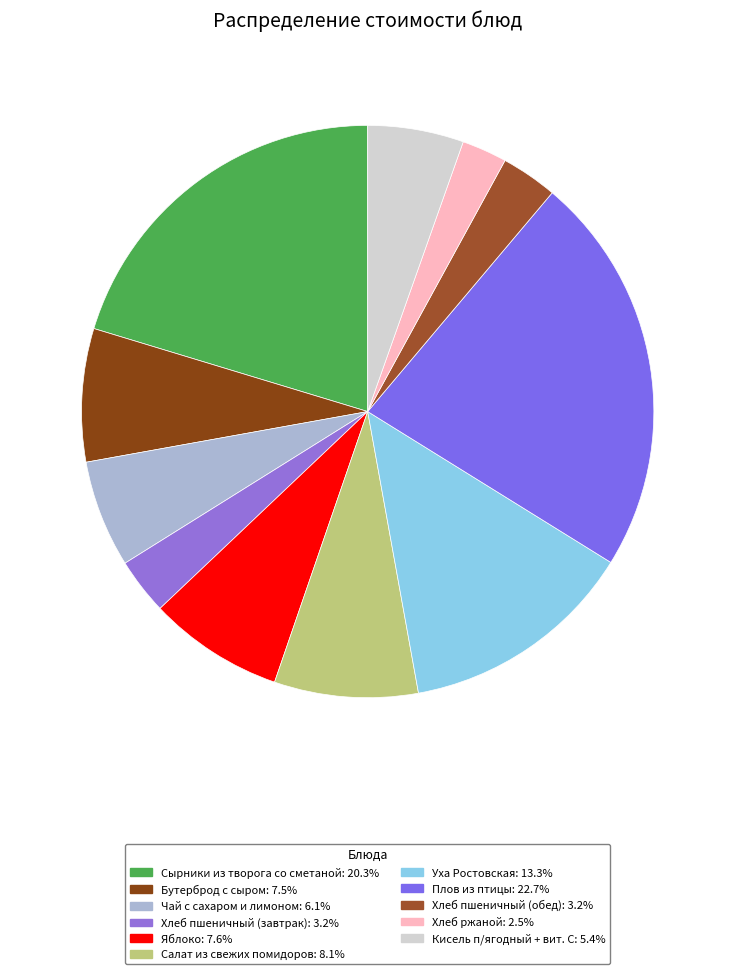

Count the number of slices in the pie.

11